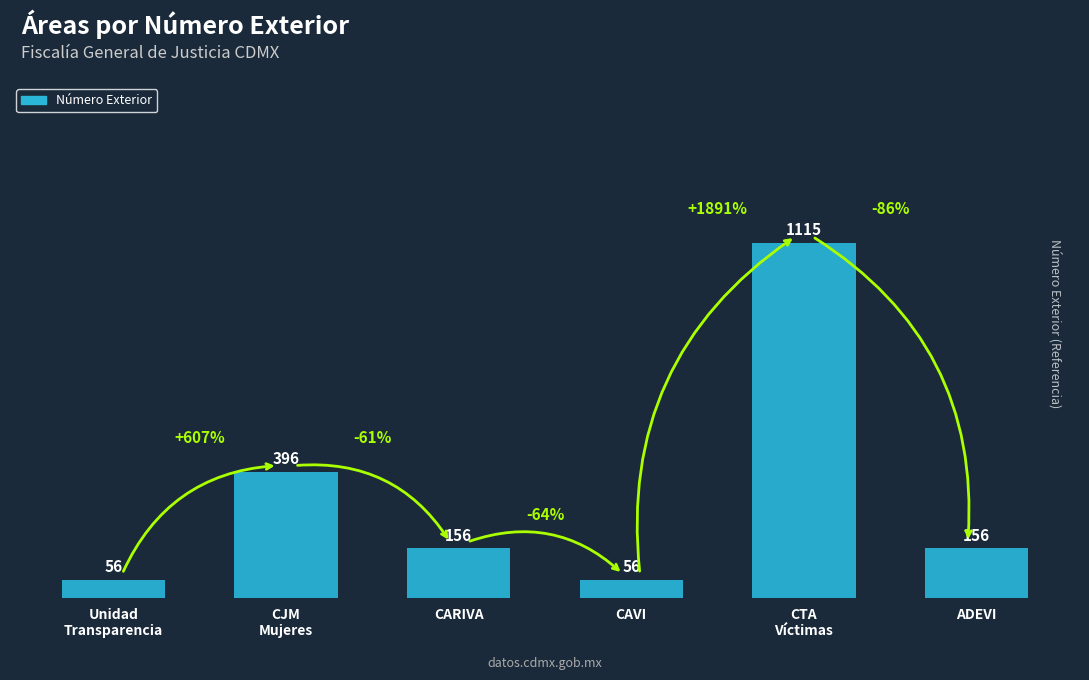

At which label is the value closest to 585?

CJM
Mujeres